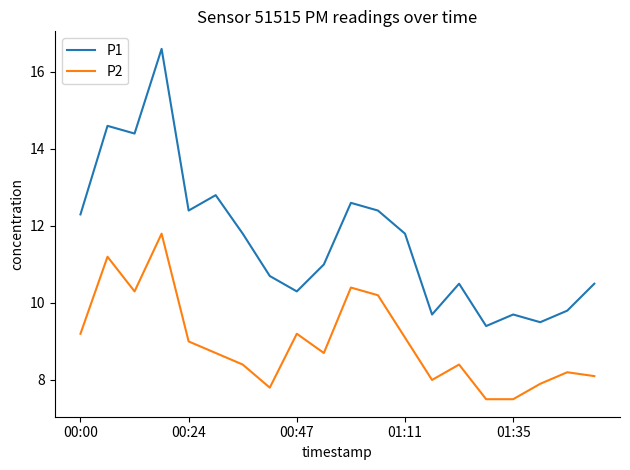

What is the greatest value displayed?

16.6